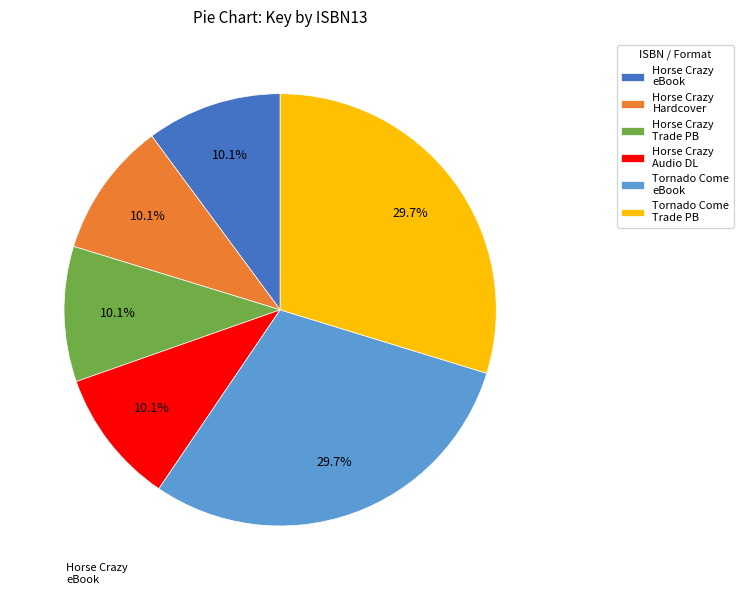

Do Tornado Come Trade PB and Horse Crazy Trade PB together represent more than half of the pie?

No